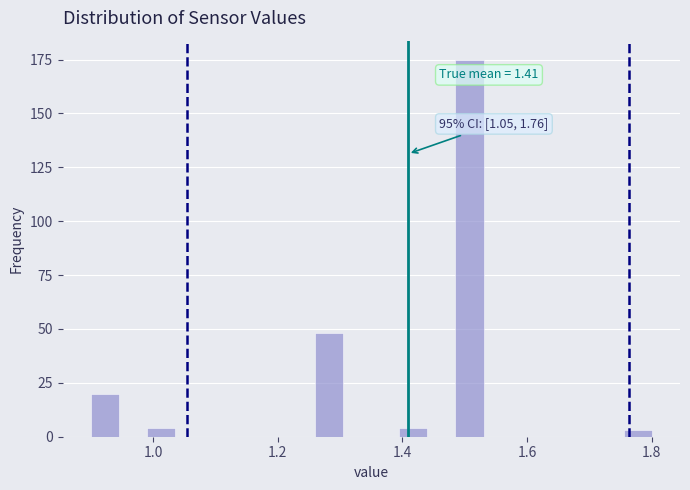

Read against the x-axis, roughly where is the centre of the tallest bar?

1.50